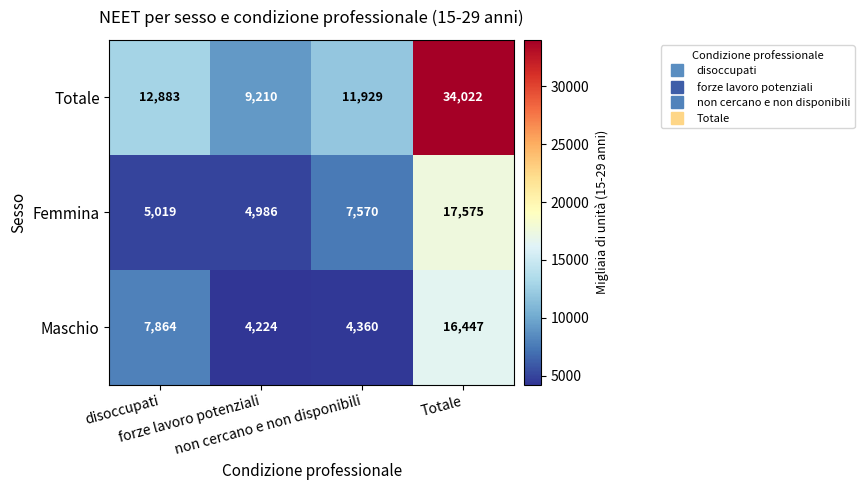

How many distinct data groups are displayed?

3